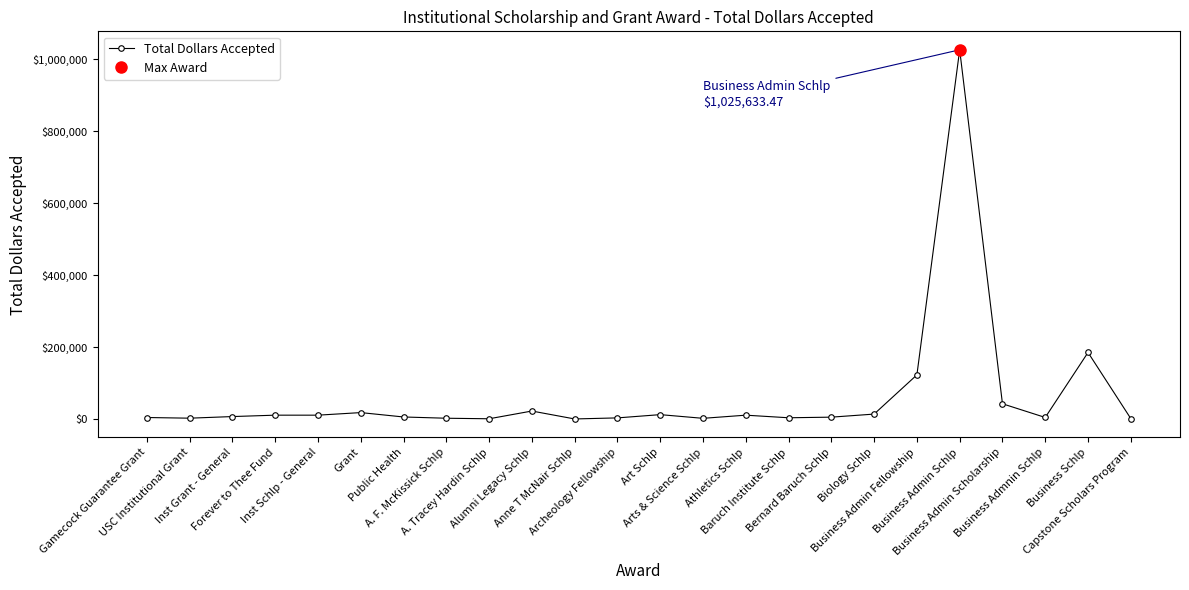

What is the difference between the values at Art Schlp and USC Institutional Grant?

9850.0